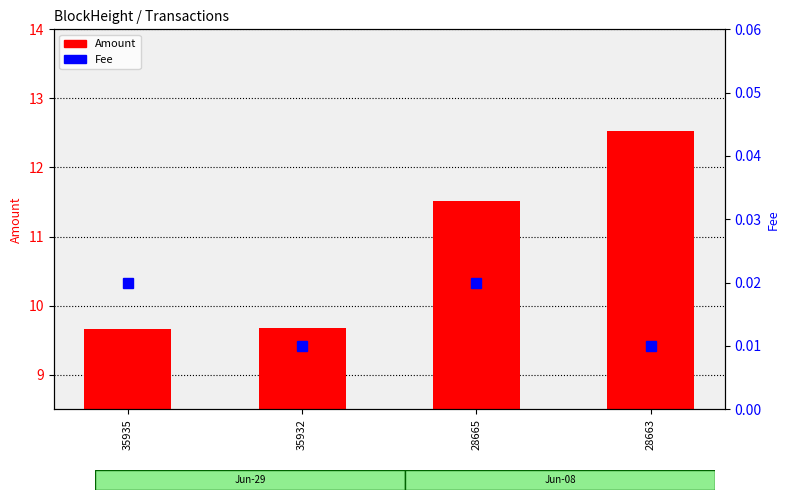

How many series are shown in this chart?

2